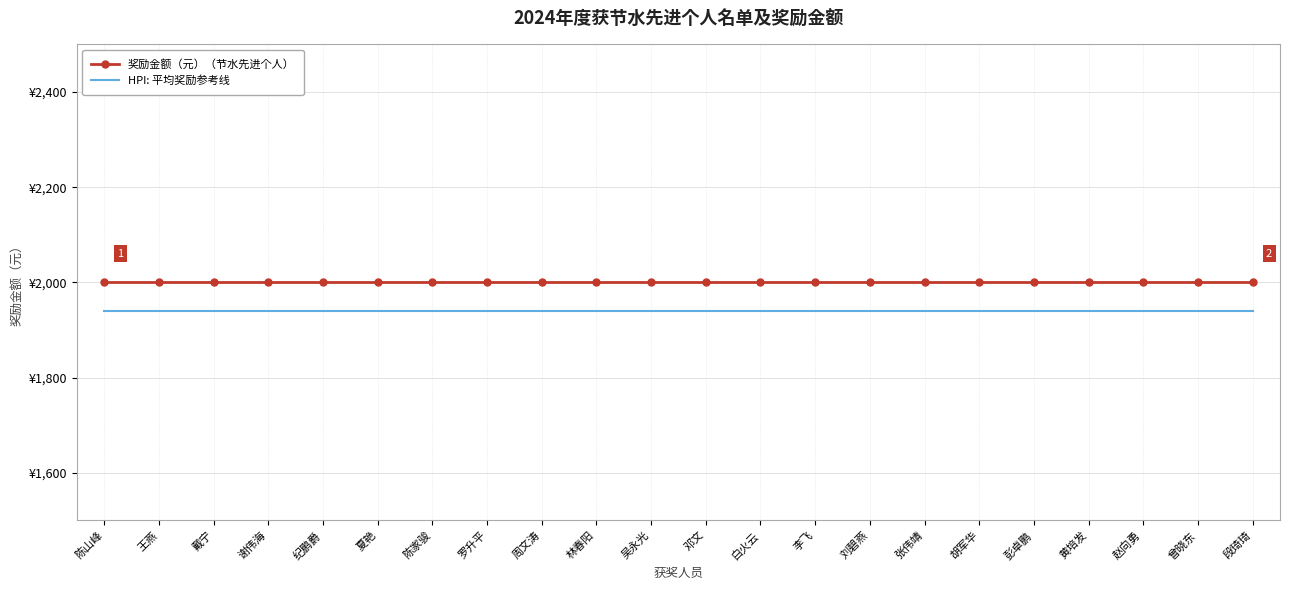

Which series has the largest total across all categories?

奖励金额（元）（节水先进个人）